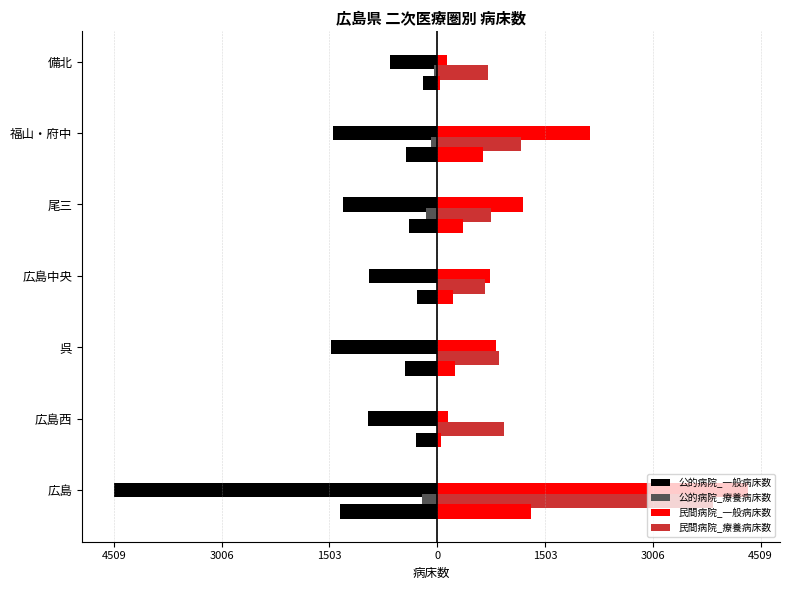

How many values in the 民間病院_療養病床数 series exceed 859?

3